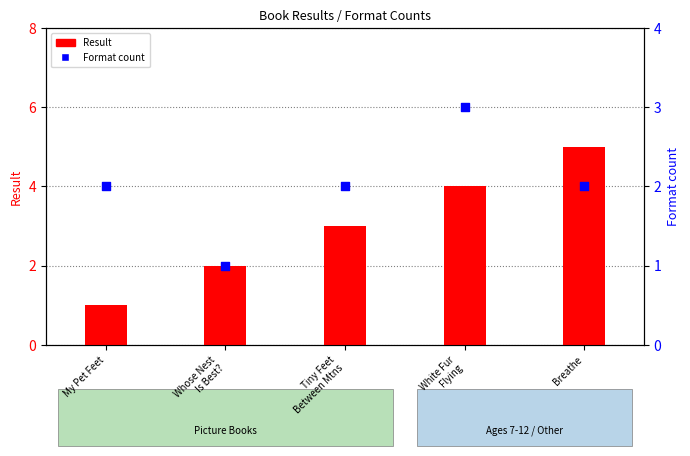

At which category is the sum across all series the highest?

White Fur
Flying